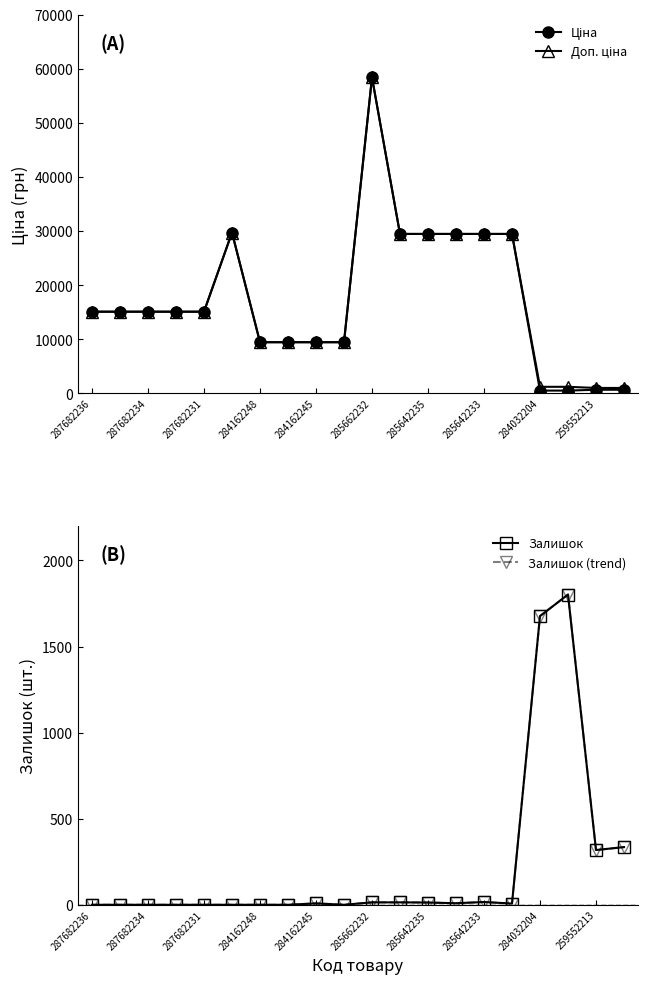

How many intersections are there between Доп. ціна and Залишок?

2